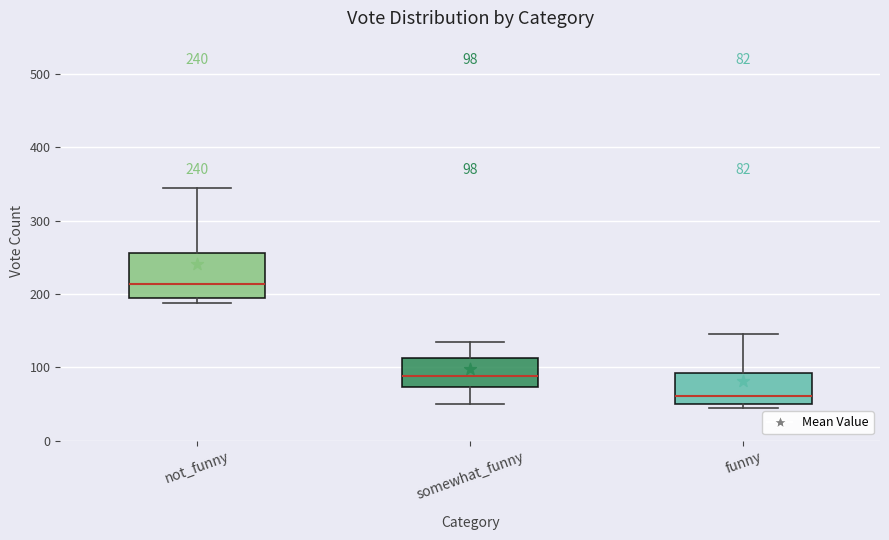

Which box has the lowest median line?

funny